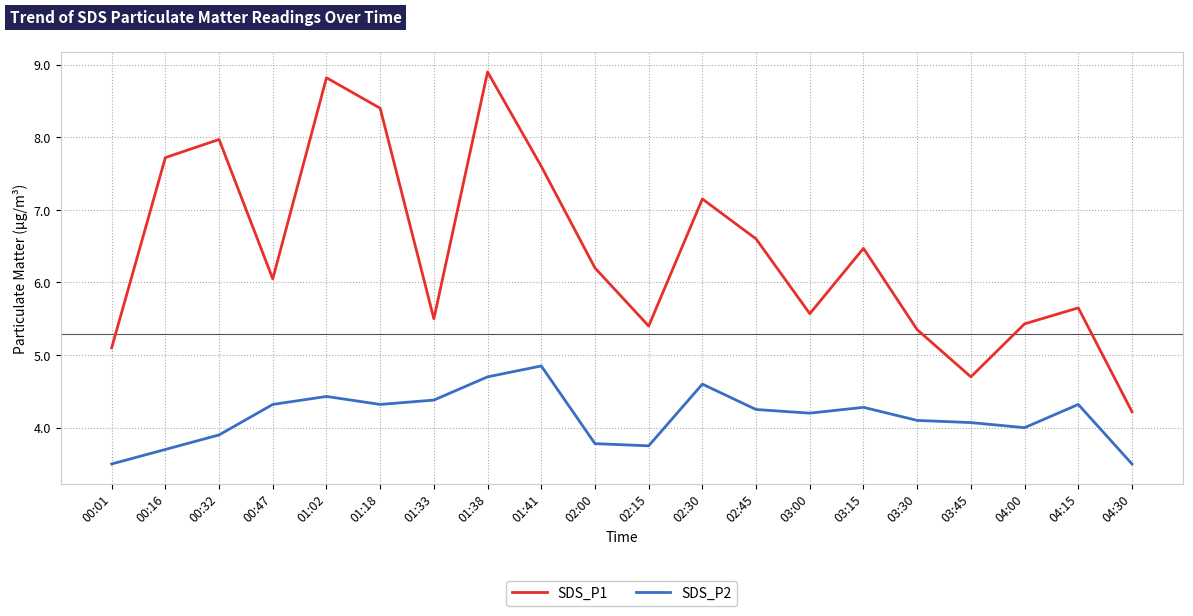

True or false: SDS_P2 has more than 2 points higher than both neighbors.

True